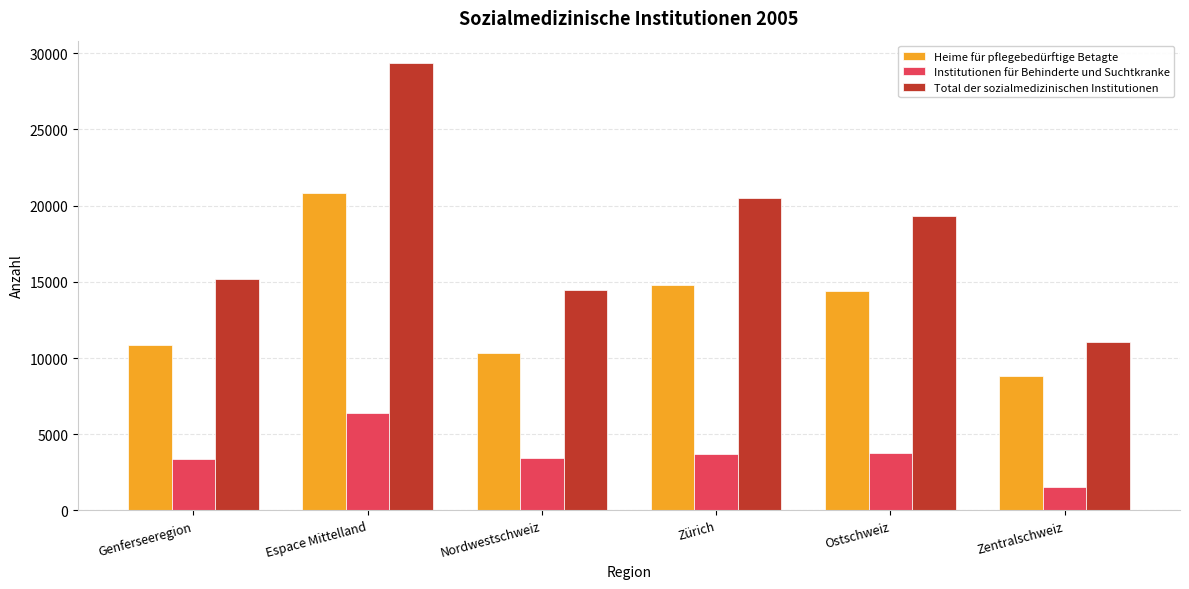

What value does the Institutionen für Behinderte und Suchtkranke series have at Zentralschweiz?

1552